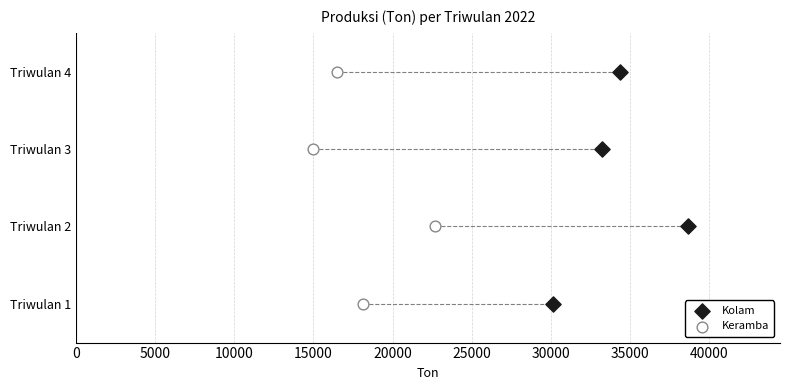

What are all the series names shown in the legend?

Kolam, Keramba